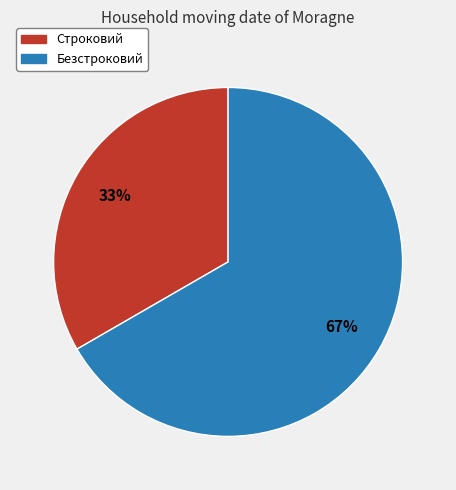

Which category has the biggest portion of the pie?

Безстроковий